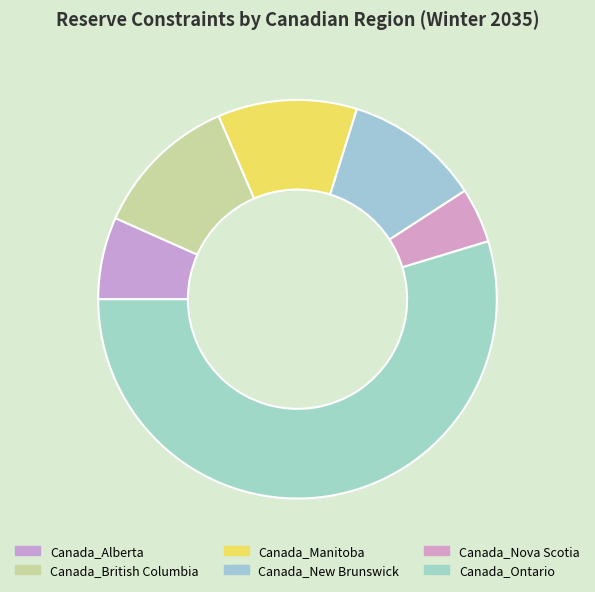

To the nearest percent, what is the combined percentage of Canada_New Brunswick and Canada_Ontario?

66%